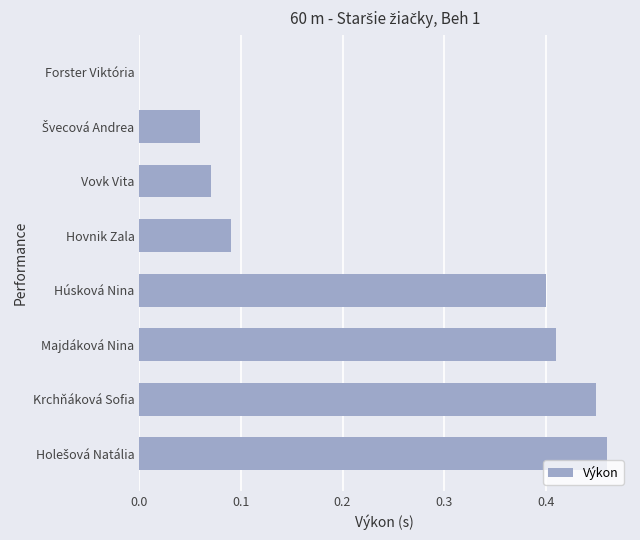

Is it true that the value at Vovk Vita is 0.0?

False